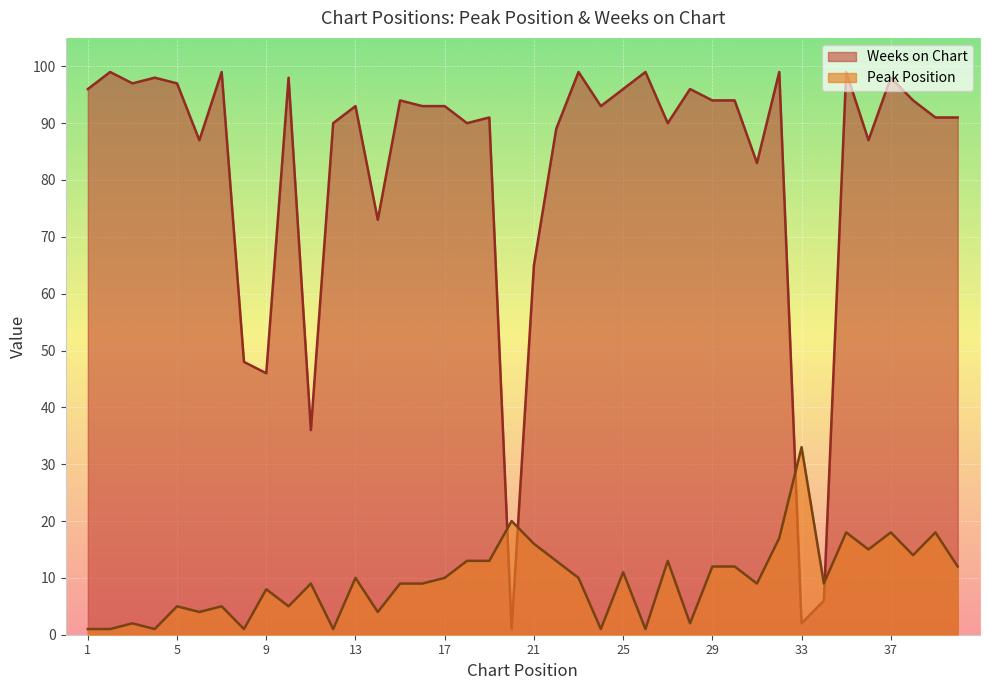

What is the sum of all Weeks on Chart values?

3284